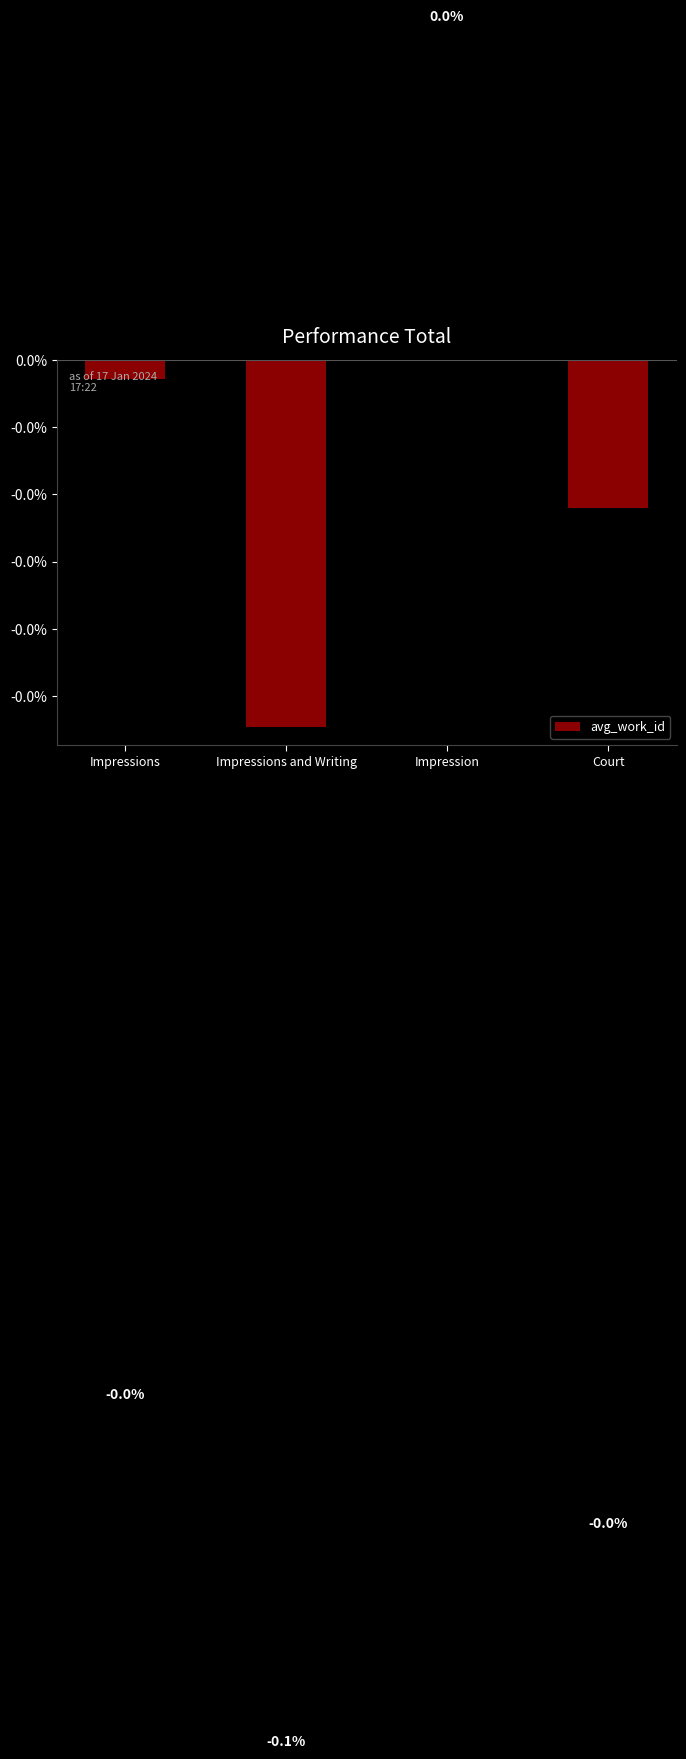

Reading left to right, list all the values displayed in this chart.

Impressions=-0.0	Impressions and Writing=-0.1	Impression=0.0	Court=-0.0